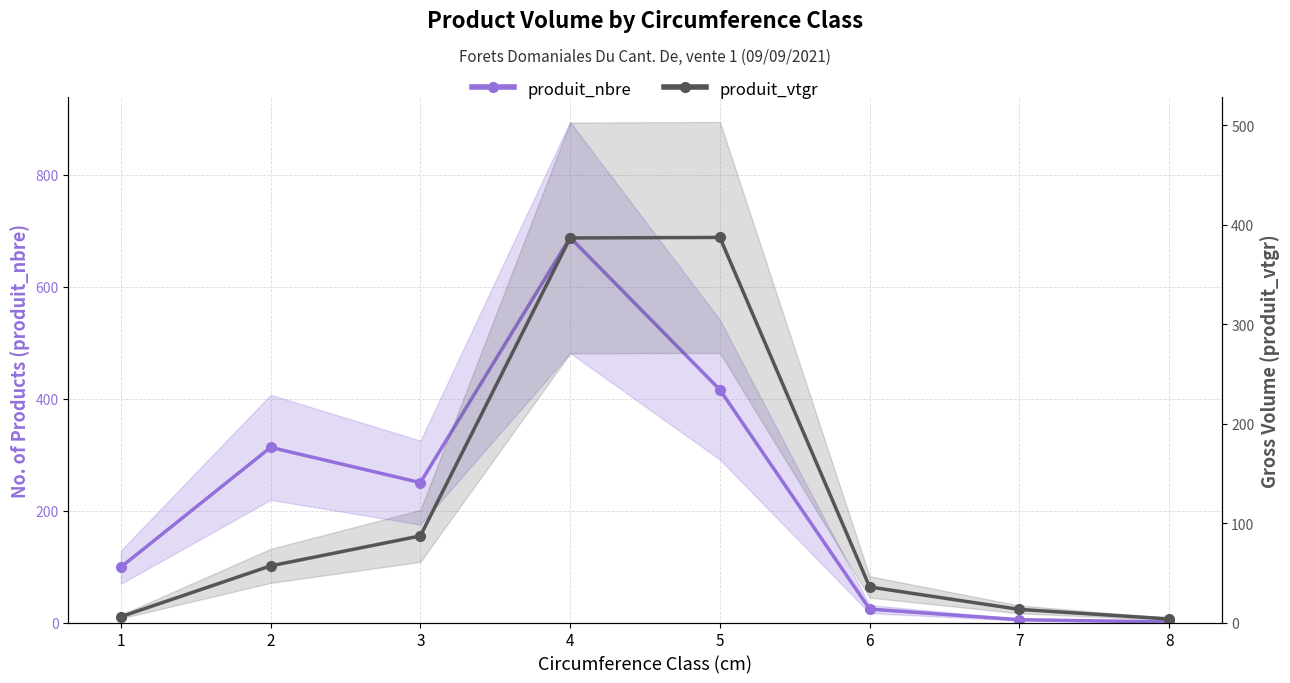

How many times do produit_nbre and produit_vtgr cross each other?

1